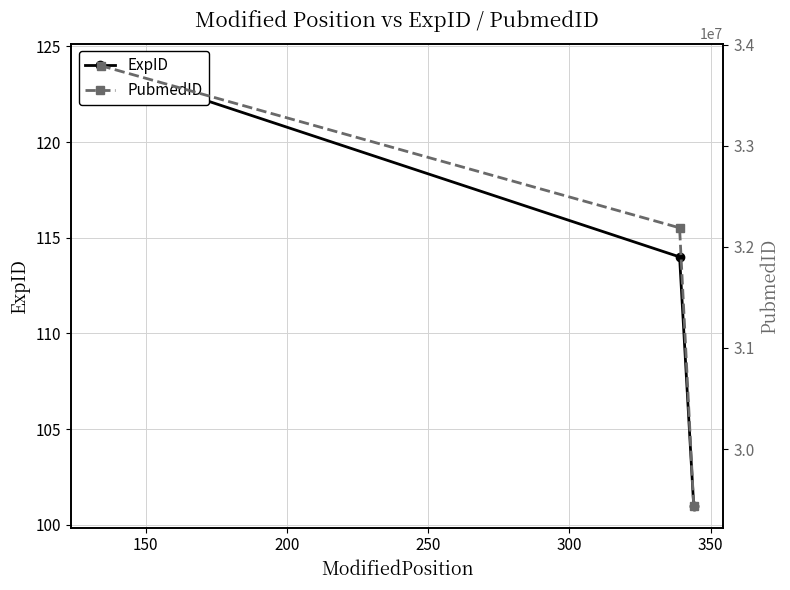

Count the ExpID values in the range 101 to 124.

3